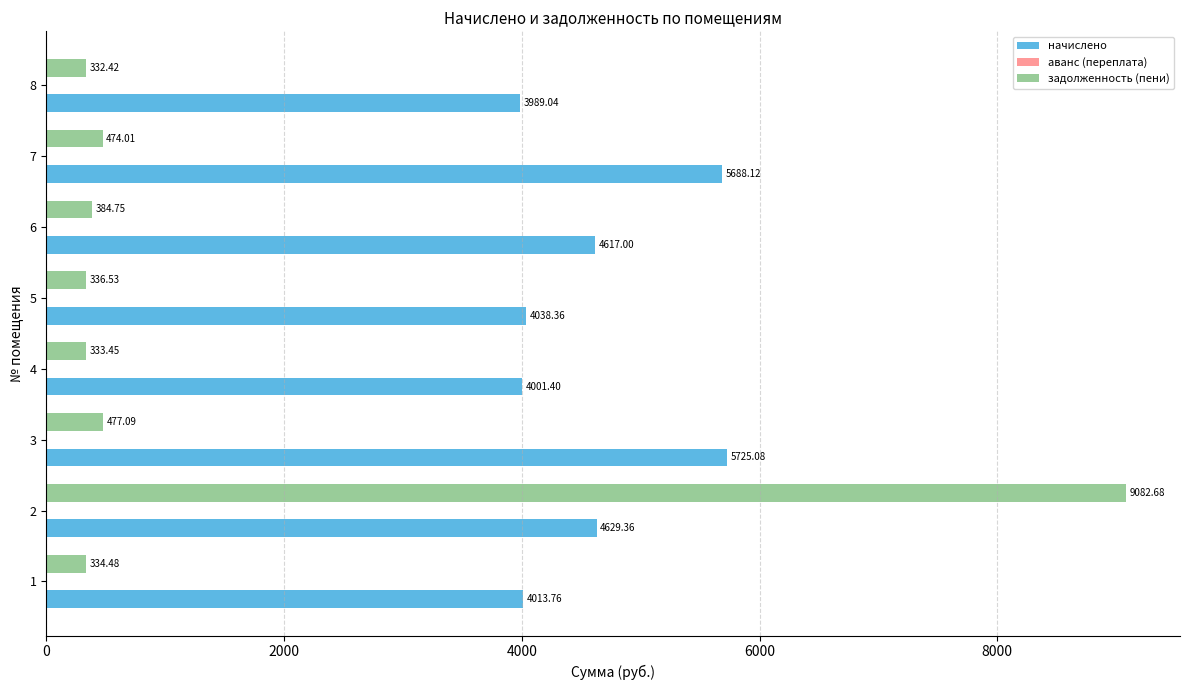

At how many categories does at least one series exceed 4923?

3